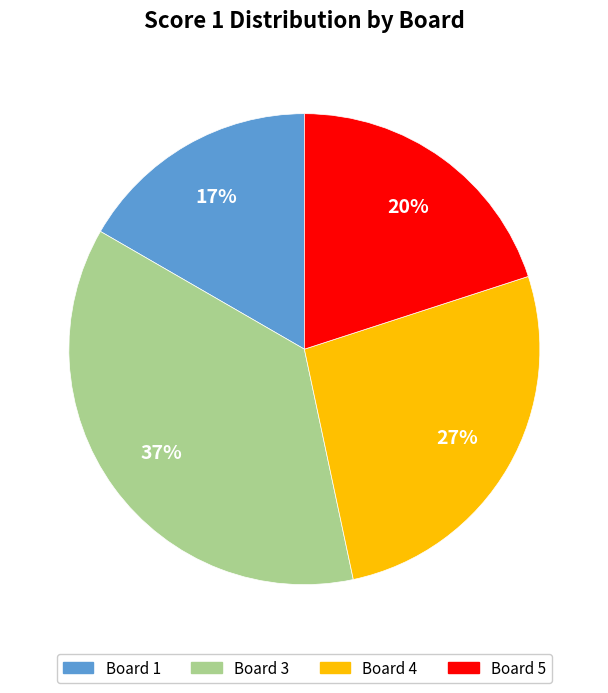

Does any single category account for the majority?

No